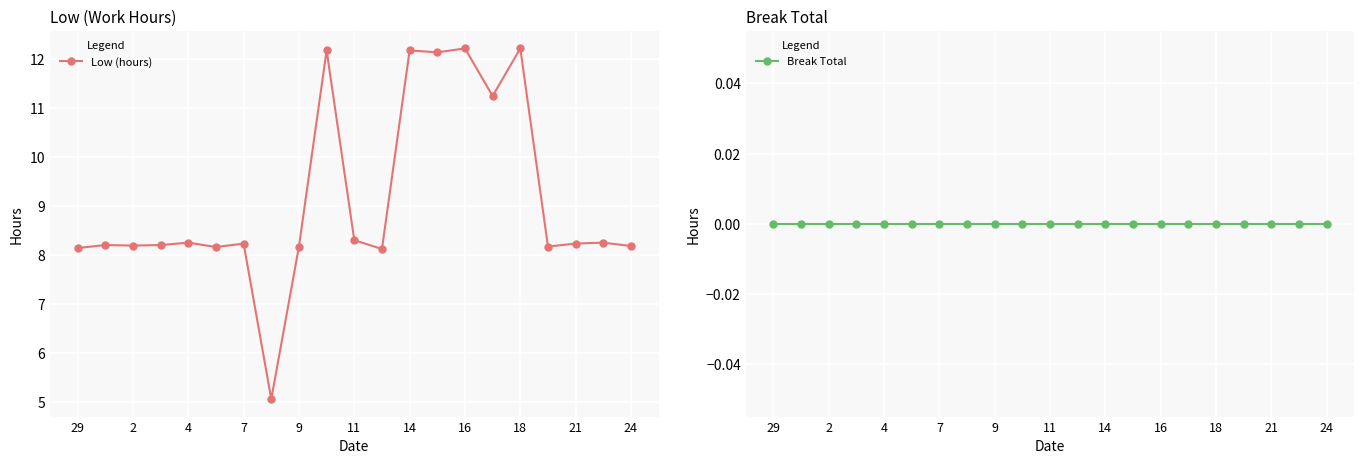

Where does the Low (hours) series first go above 8?

29